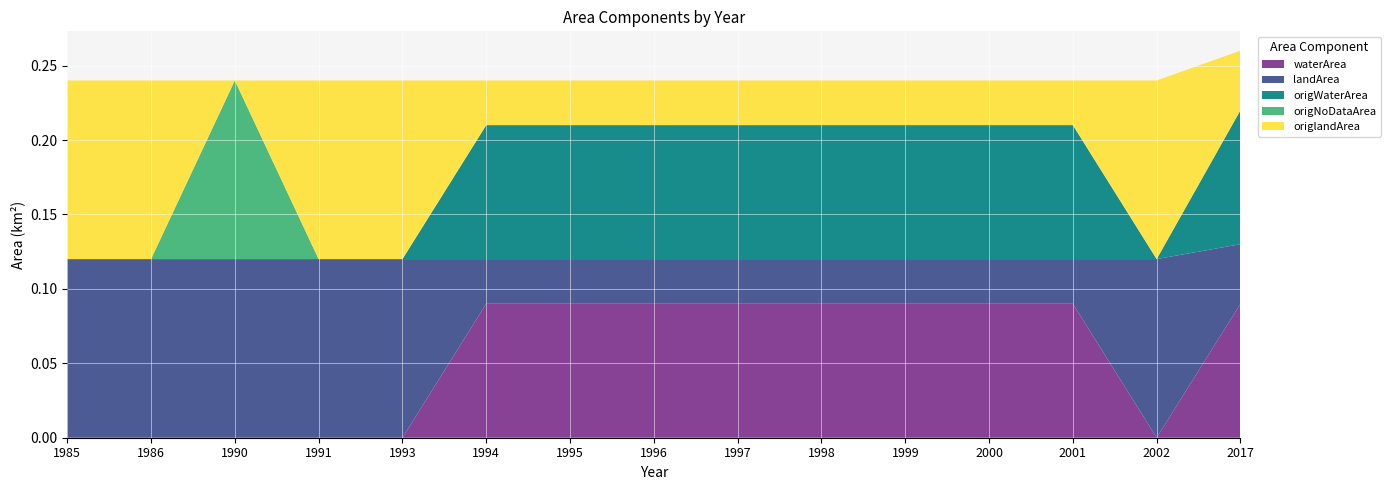

Reading left to right, what are all the values shown in this chart?

waterArea: 0.0	0.0	0.0	0.0	0.0	0.1	0.1	0.1	0.1	0.1	0.1	0.1	0.1	0.0	0.1
landArea: 0.1	0.1	0.1	0.1	0.1	0.0	0.0	0.0	0.0	0.0	0.0	0.0	0.0	0.1	0.0
origWaterArea: 0.0	0.0	0.0	0.0	0.0	0.1	0.1	0.1	0.1	0.1	0.1	0.1	0.1	0.0	0.1
origNoDataArea: 0.0	0.0	0.1	0.0	0.0	0.0	0.0	0.0	0.0	0.0	0.0	0.0	0.0	0.0	0.0
origlandArea: 0.1	0.1	0.0	0.1	0.1	0.0	0.0	0.0	0.0	0.0	0.0	0.0	0.0	0.1	0.0